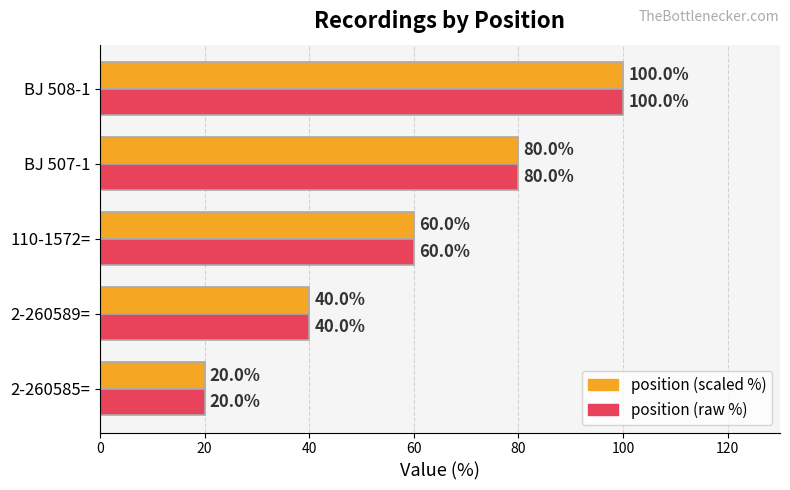

What is the difference between the maximum and second lowest values in the position (raw %) series?

60